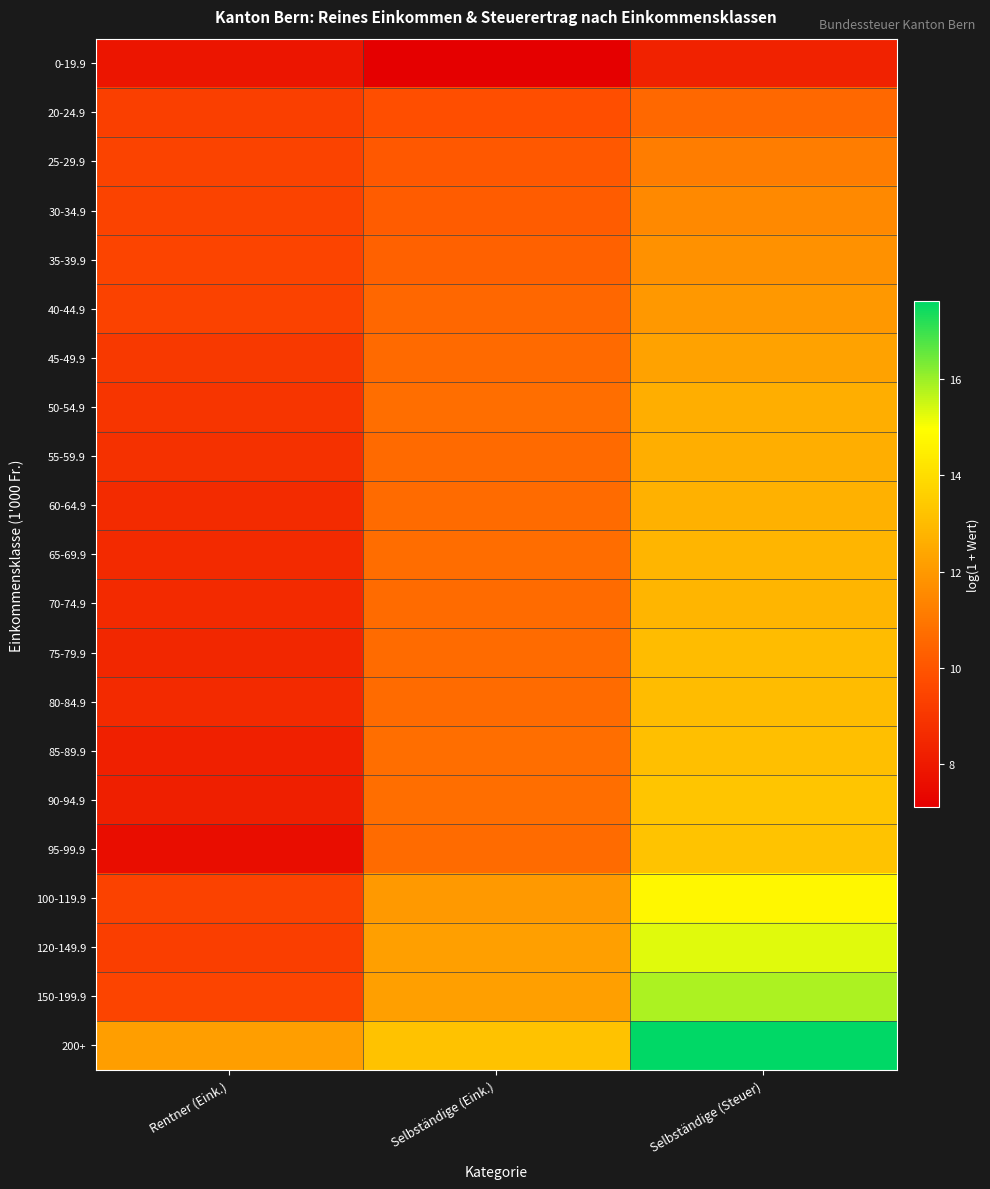

How many series are shown in this chart?

21